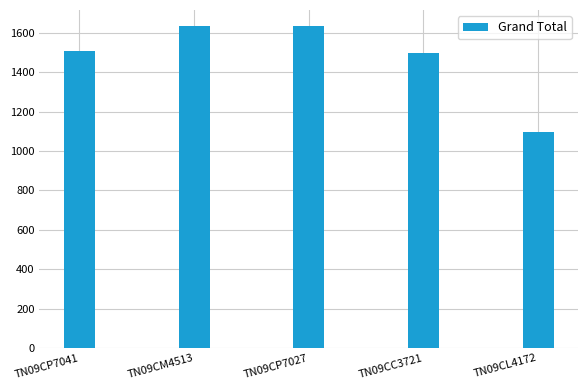

Which has a higher value, TN09CP7041 or TN09CM4513?

TN09CM4513